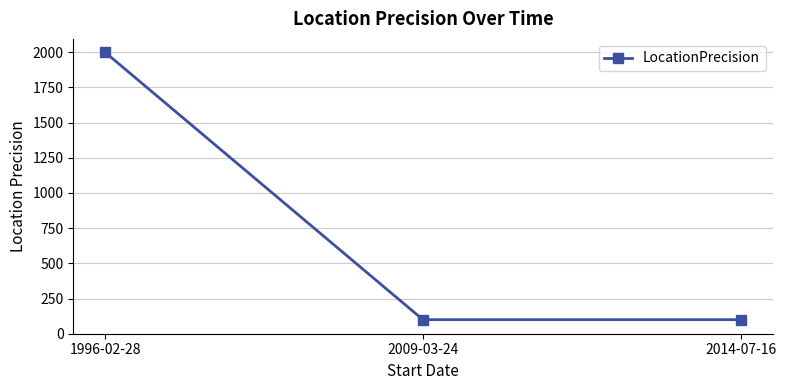

Is it true that the value at 1996-02-28 is 1302?

False